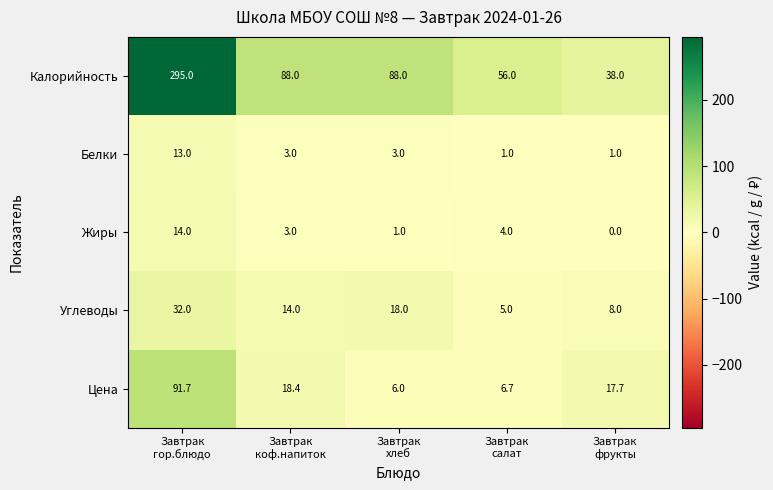

What is the total value across all series at Завтрак
коф.напиток?

126.4